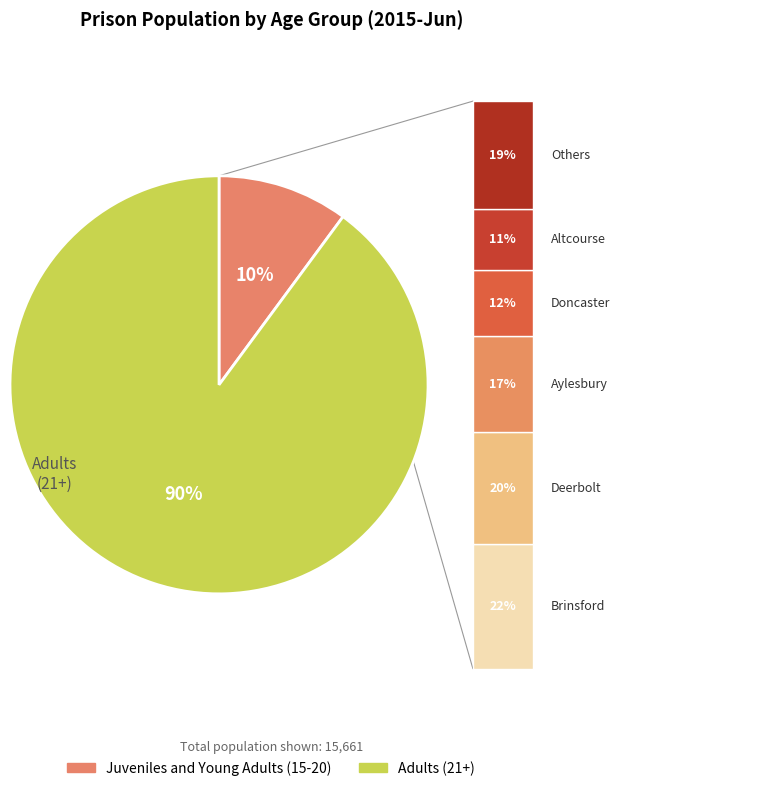

Is there any slice that represents more than half of the pie?

Yes